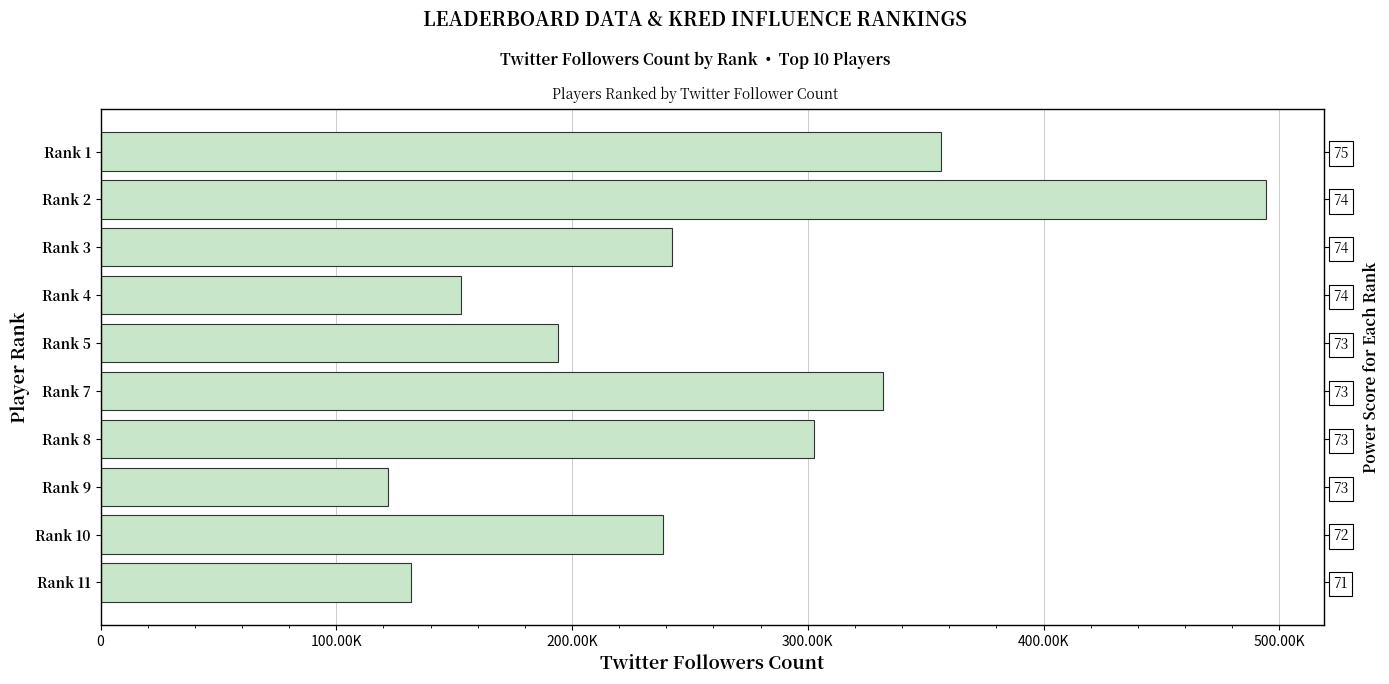

Which has a higher value, 300.00K or 8?

8